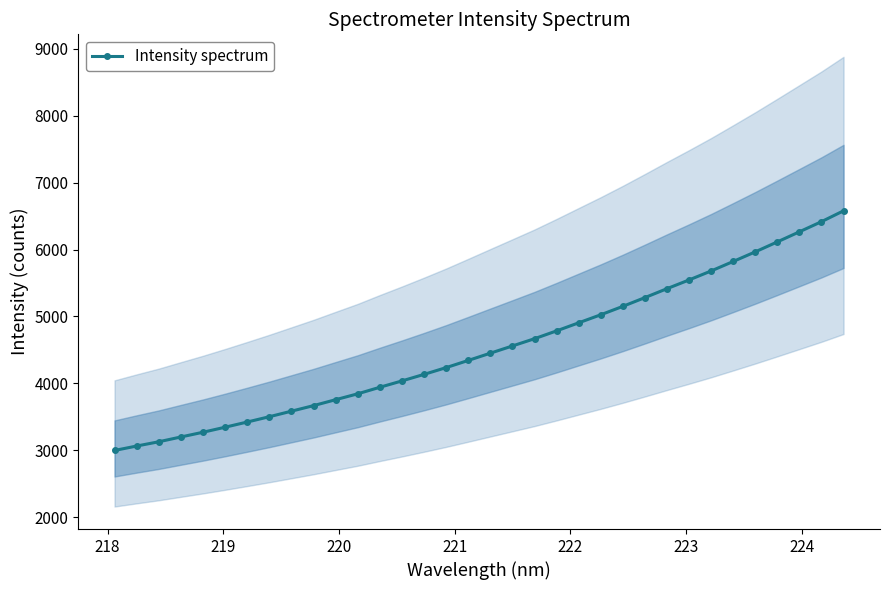

What is the lowest value of the Intensity spectrum series?

2995.9